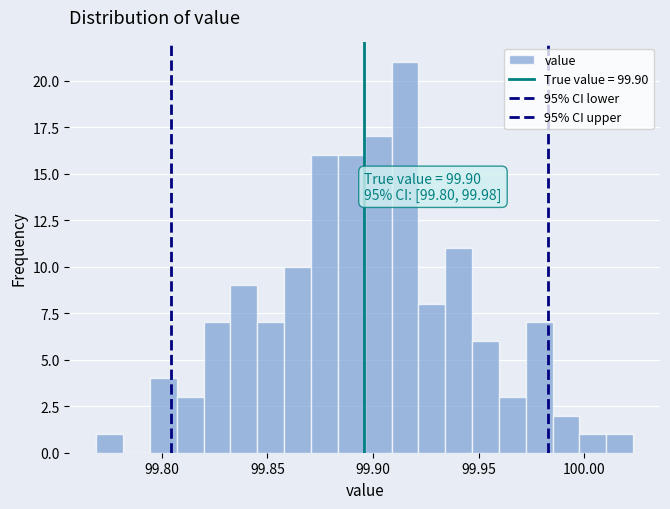

Around what value on the x-axis is the tallest bar? Give the approximate position of its centre, as read against the axis.

99.915